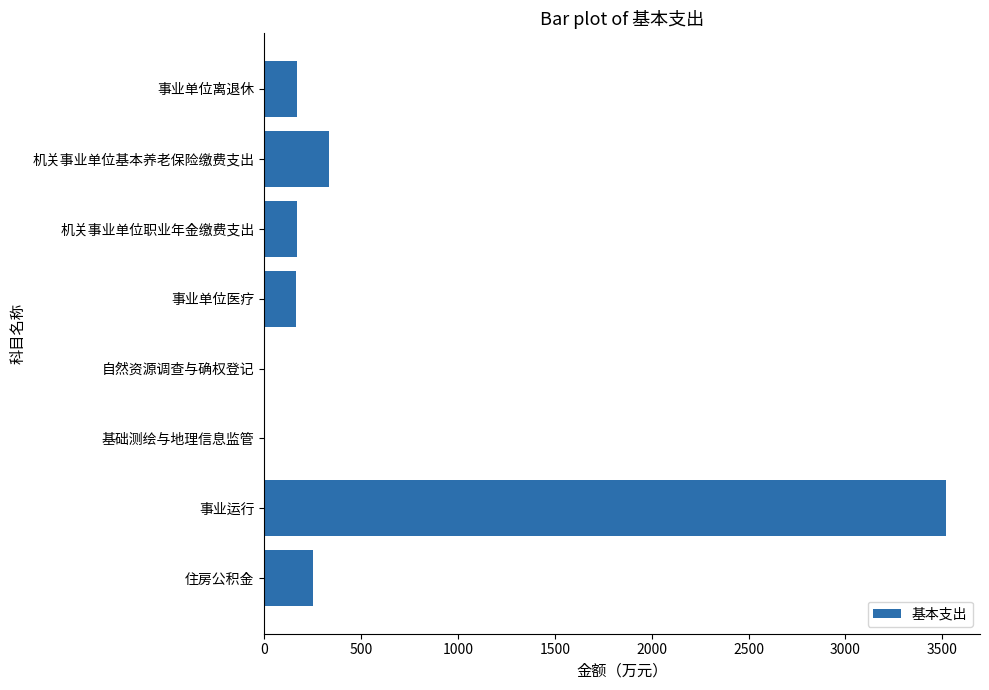

What is the change in value from 事业单位离退休 to 住房公积金?

+82.1